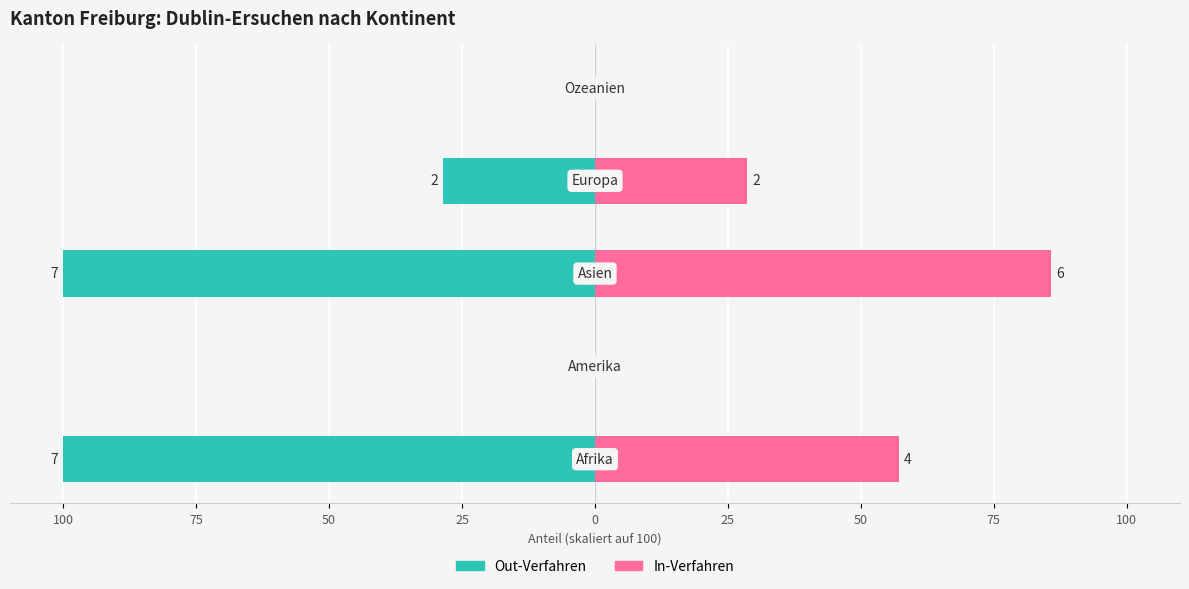

How many values in Out-Verfahren (col_1) are below zero?

3